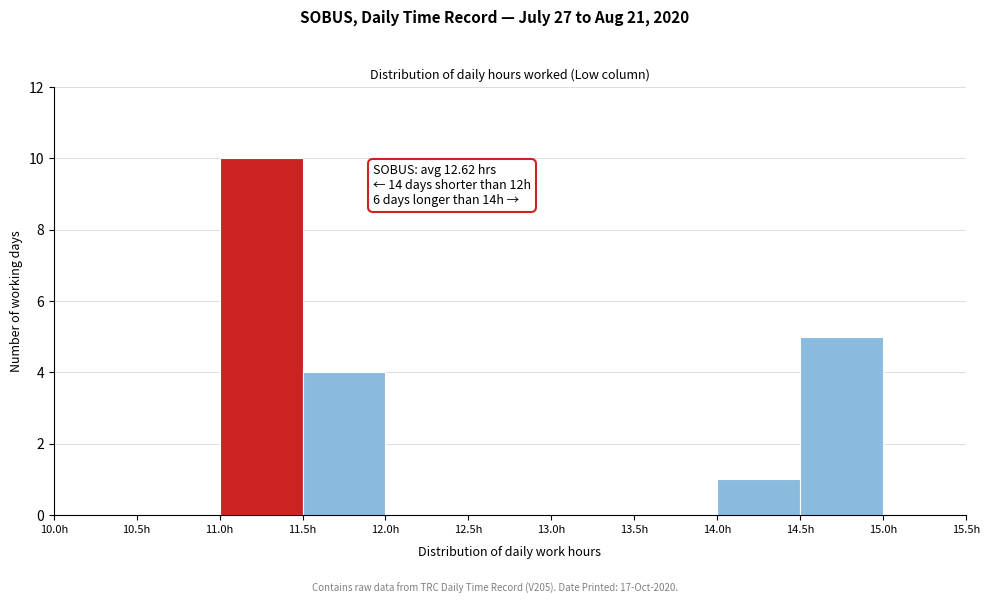

Over which range of the x-axis is the bar tallest?

11.0 to 11.5